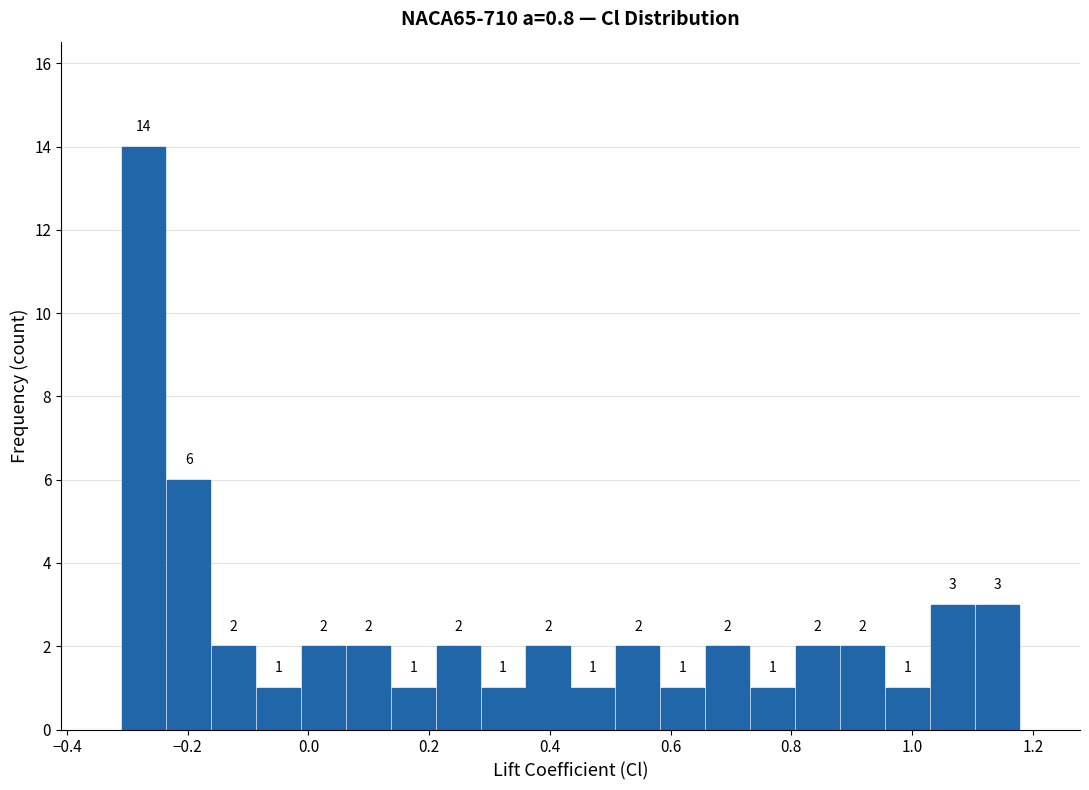

Read against the x-axis, roughly where is the centre of the tallest bar?

-0.28